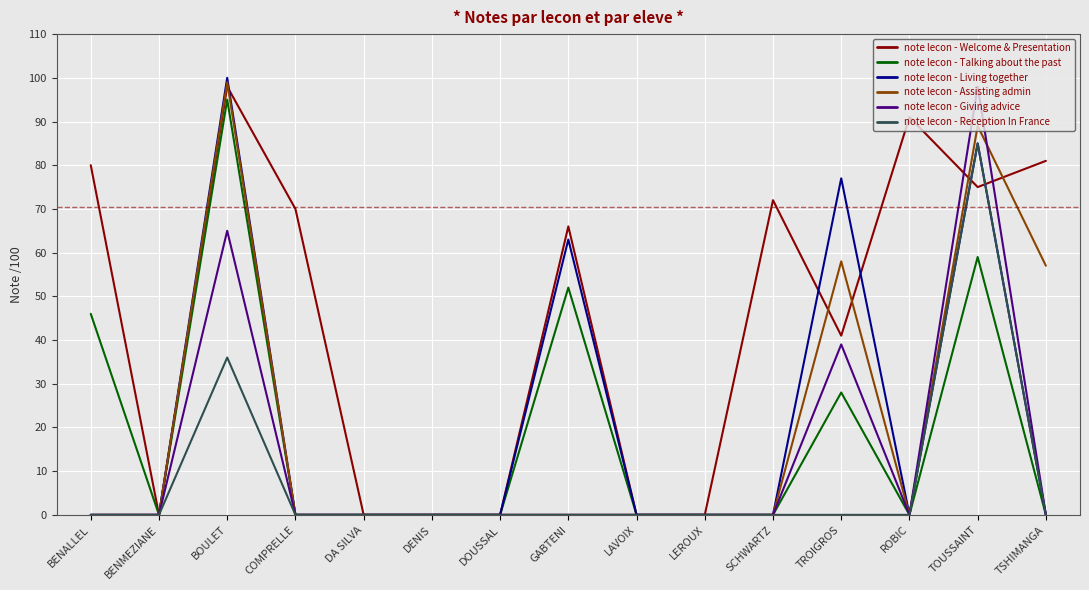

Which series has the largest total across all categories?

note lecon - Welcome & Presentation